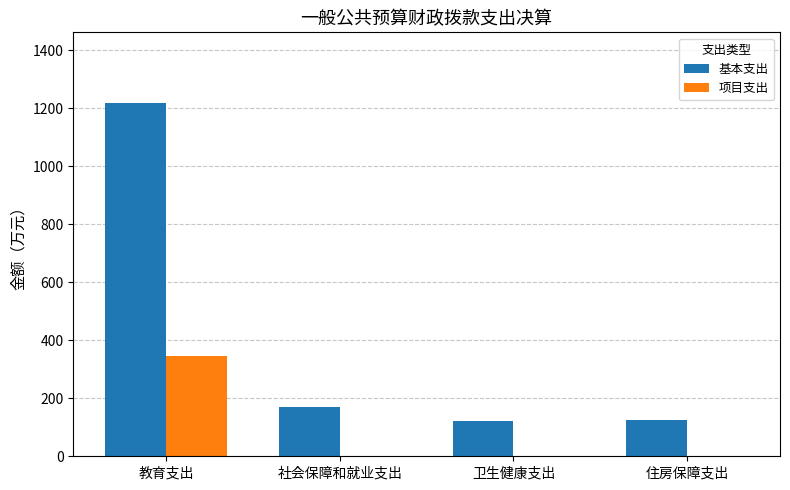

At which label is 基本支出 closest to 670?

社会保障和就业支出